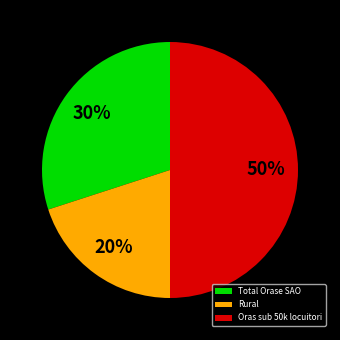

Between Rural and Oras sub 50k locuitori, which is larger?

Oras sub 50k locuitori